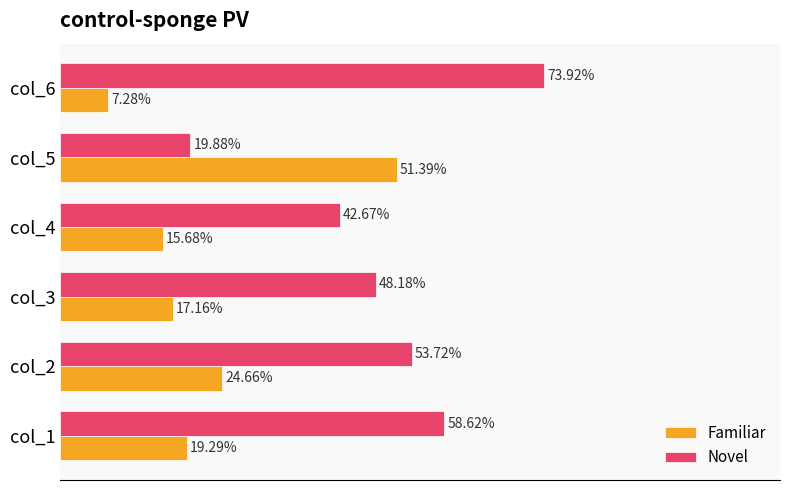

List the series in order of their overall mean, lowest first.

Familiar, Novel